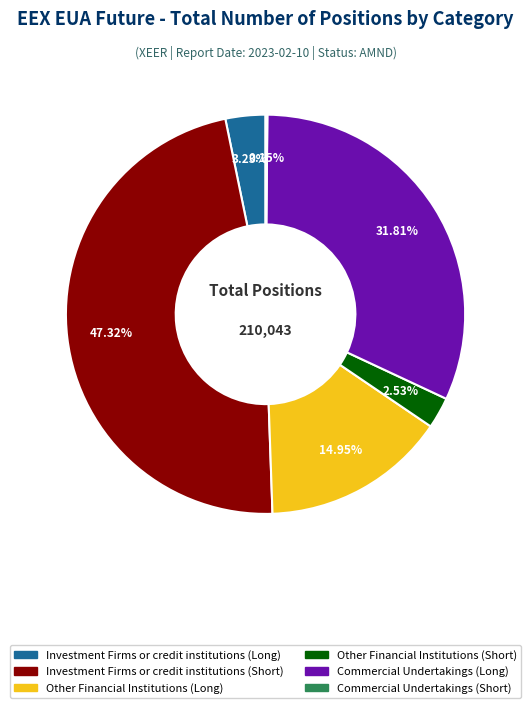

Is there any slice that represents more than half of the pie?

No